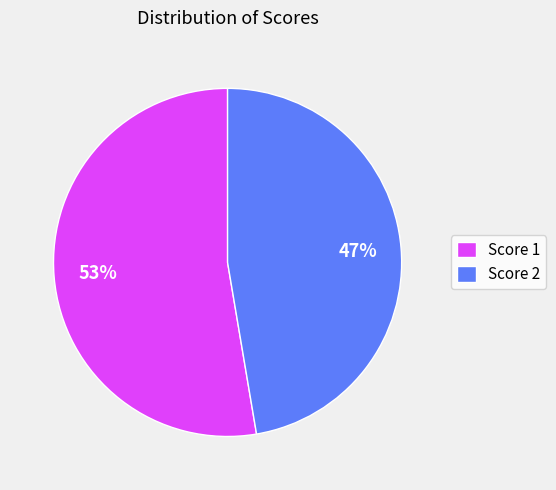

Is it true that Score 2 is 47% of the pie?

True